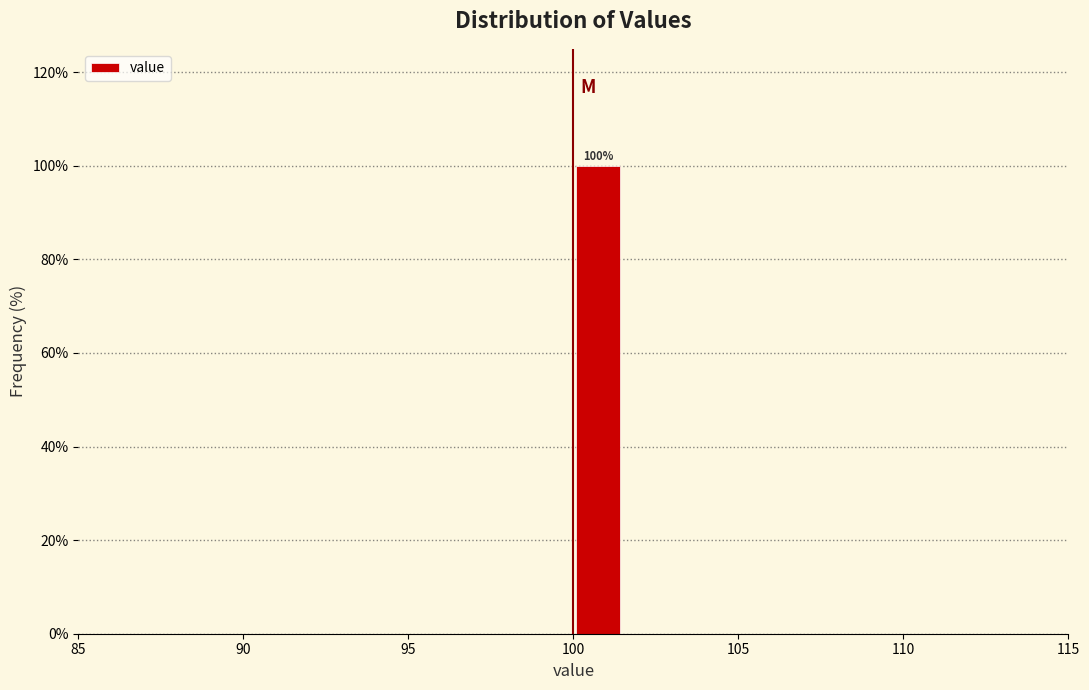

Around what value on the x-axis is the tallest bar? Give the approximate position of its centre, as read against the axis.

101.0